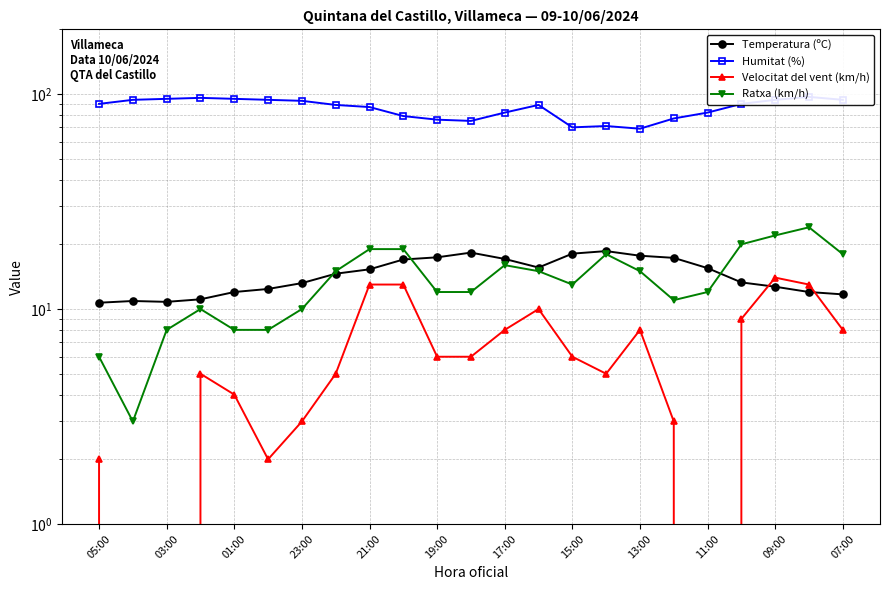

At how many categories does at least one series exceed 47?

23